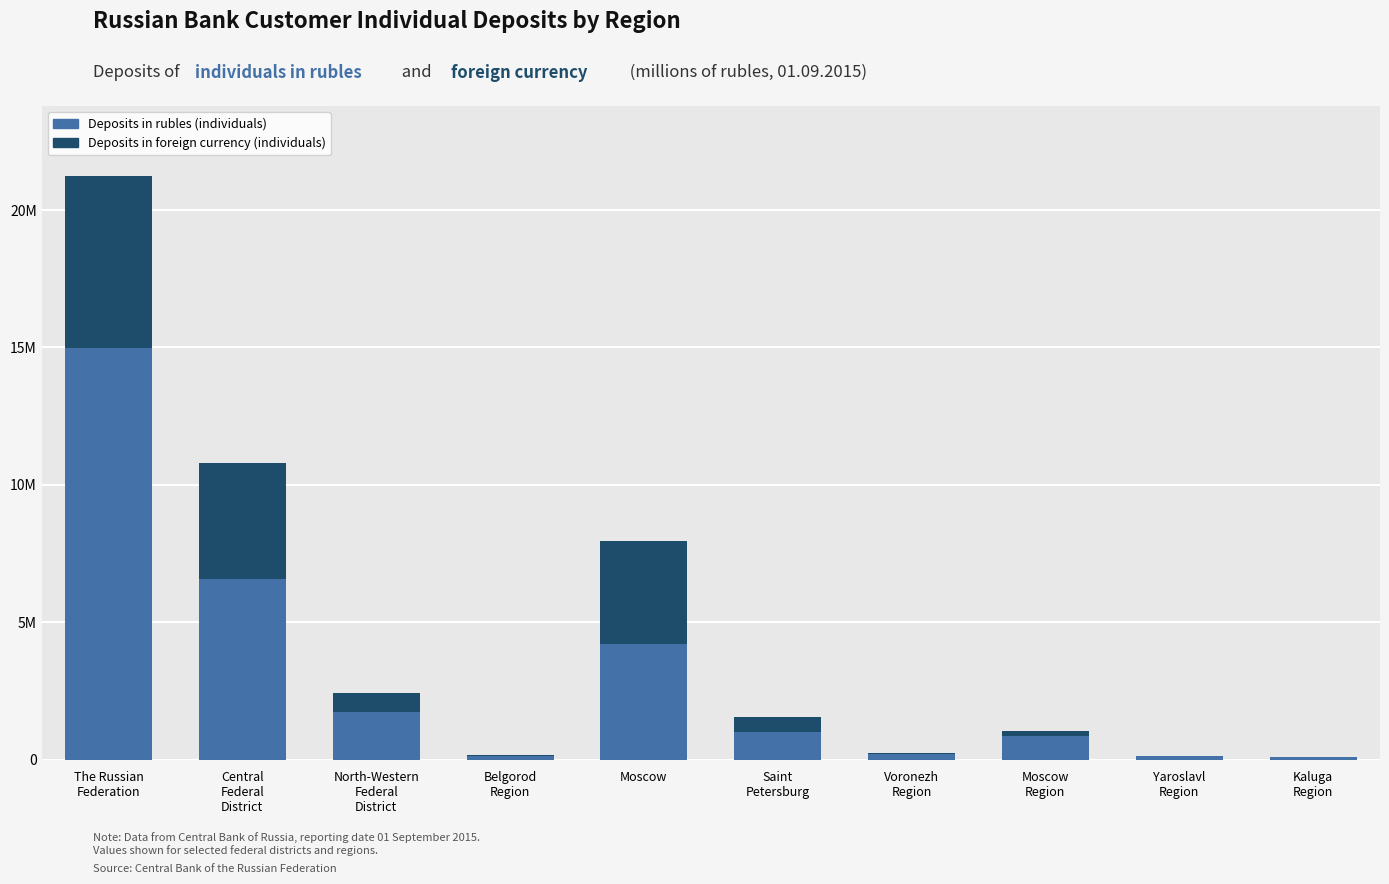

Where does the Deposits in rubles (individuals) series first go above 1010057?

The Russian
Federation